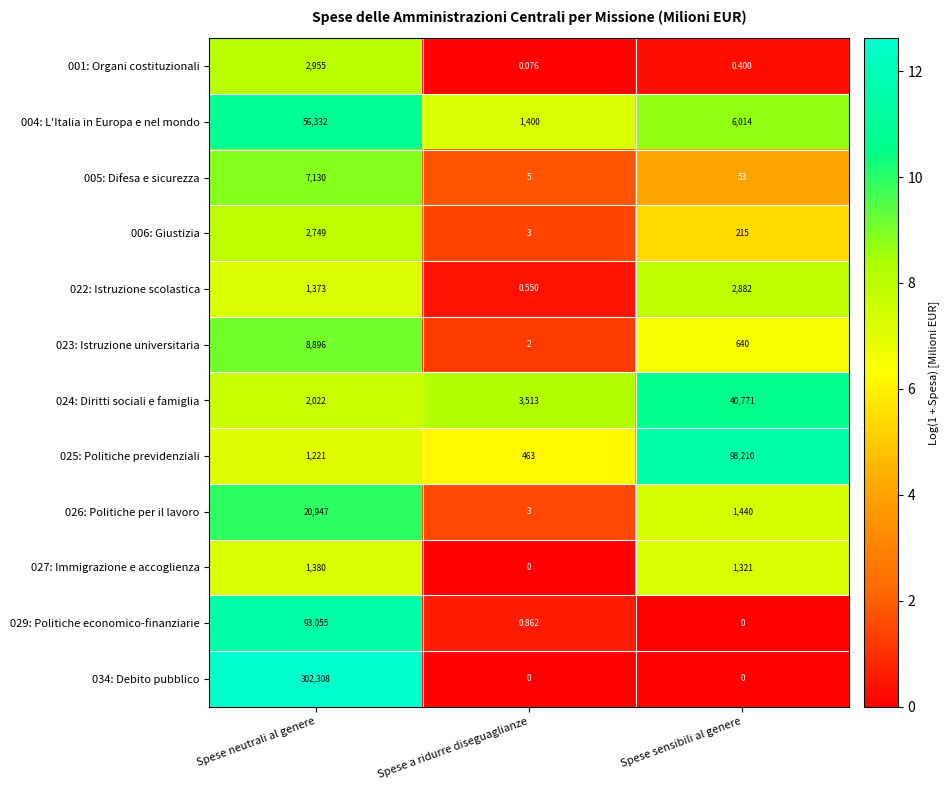

List the labels in order of 005: Difesa e sicurezza value, smallest first.

Spese a ridurre diseguaglianze, Spese sensibili al genere, Spese neutrali al genere